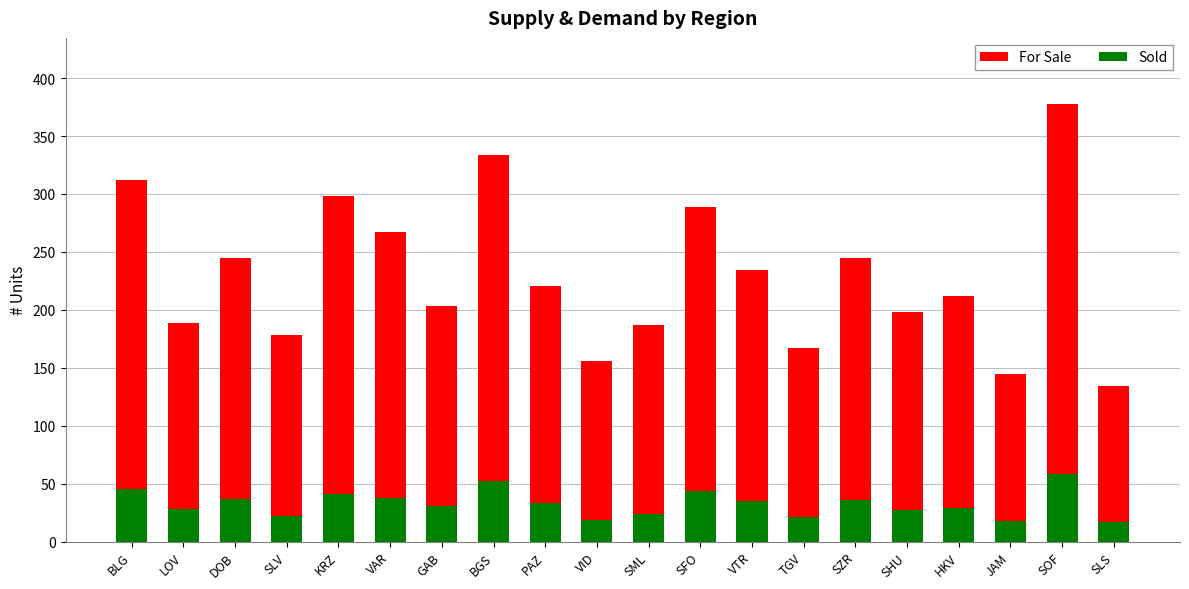

The For Sale series shows 212 at HKV. True or false?

True